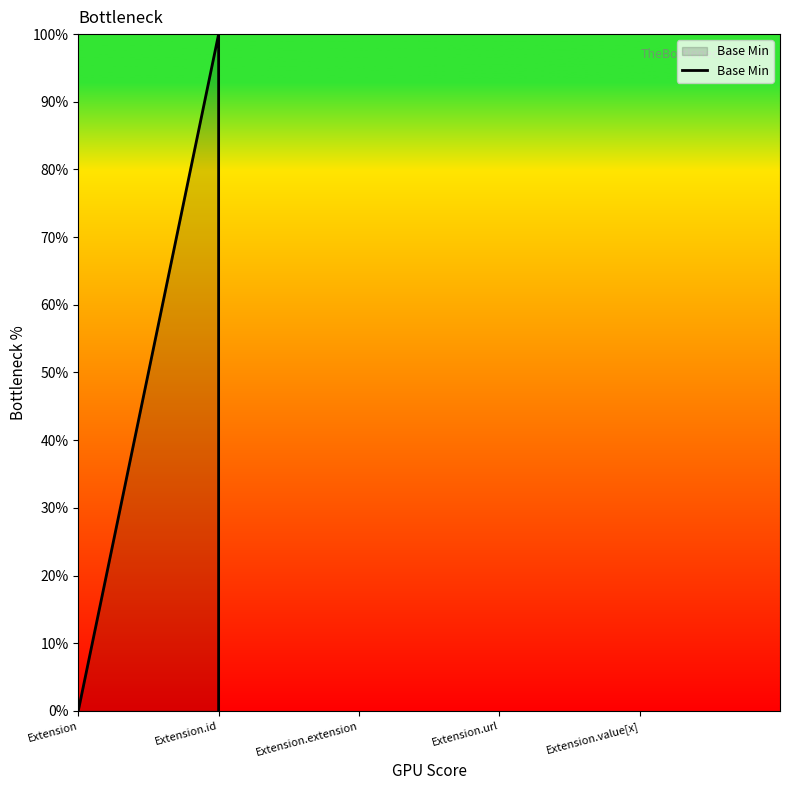

What is the label of the 3rd point from the left?

Extension